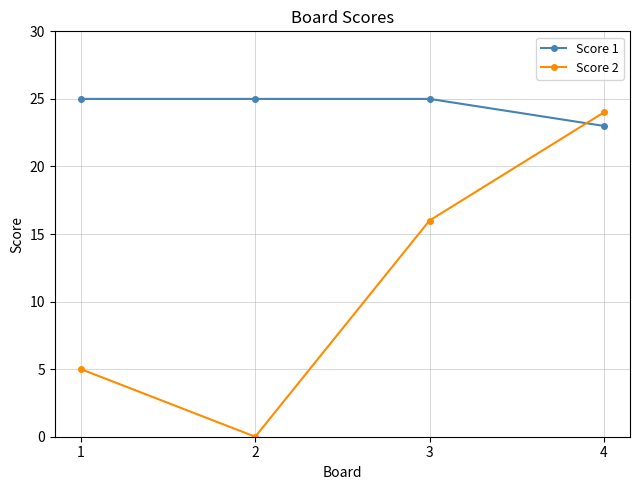

True or false: Score 1 has more than 1 points higher than both neighbors.

False